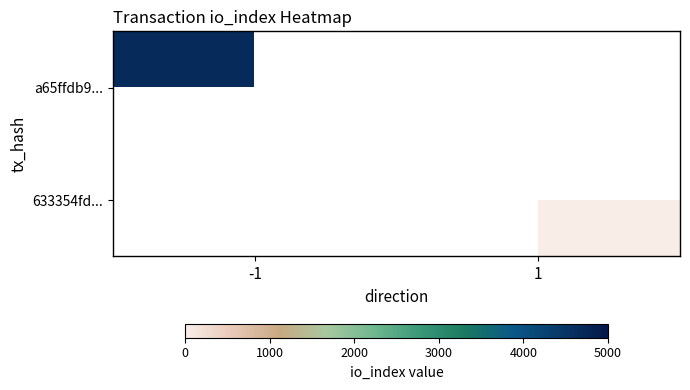

At how many categories does at least one series exceed 1530?

1